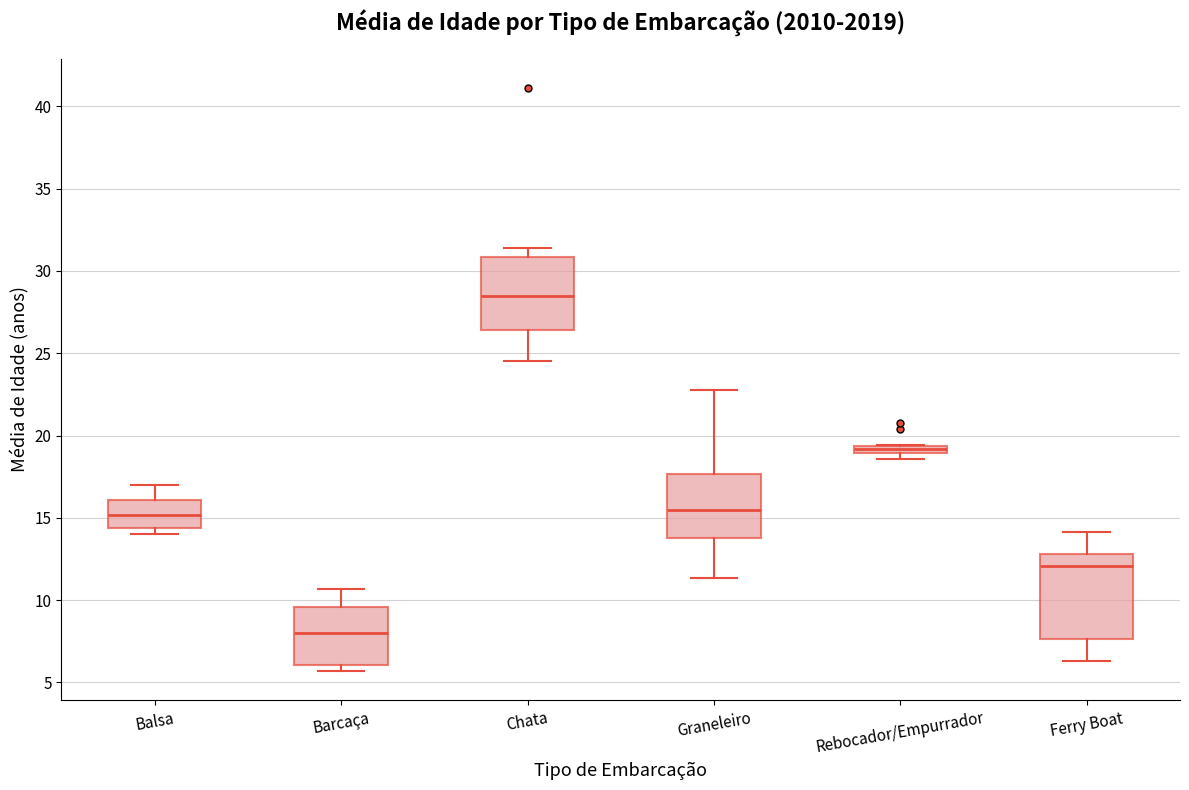

Where does the median line of the box for Balsa sit on the y-axis? The values are not printed on the chart, so give them approximately, as read against the axis.

15.0